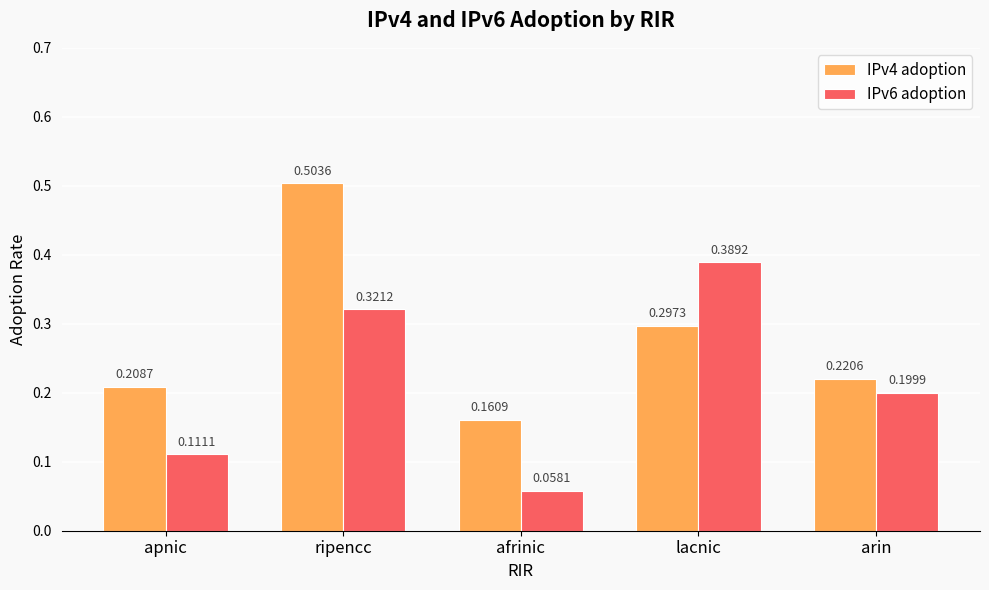

The value of IPv4 adoption at apnic is 0.2. True or false?

True